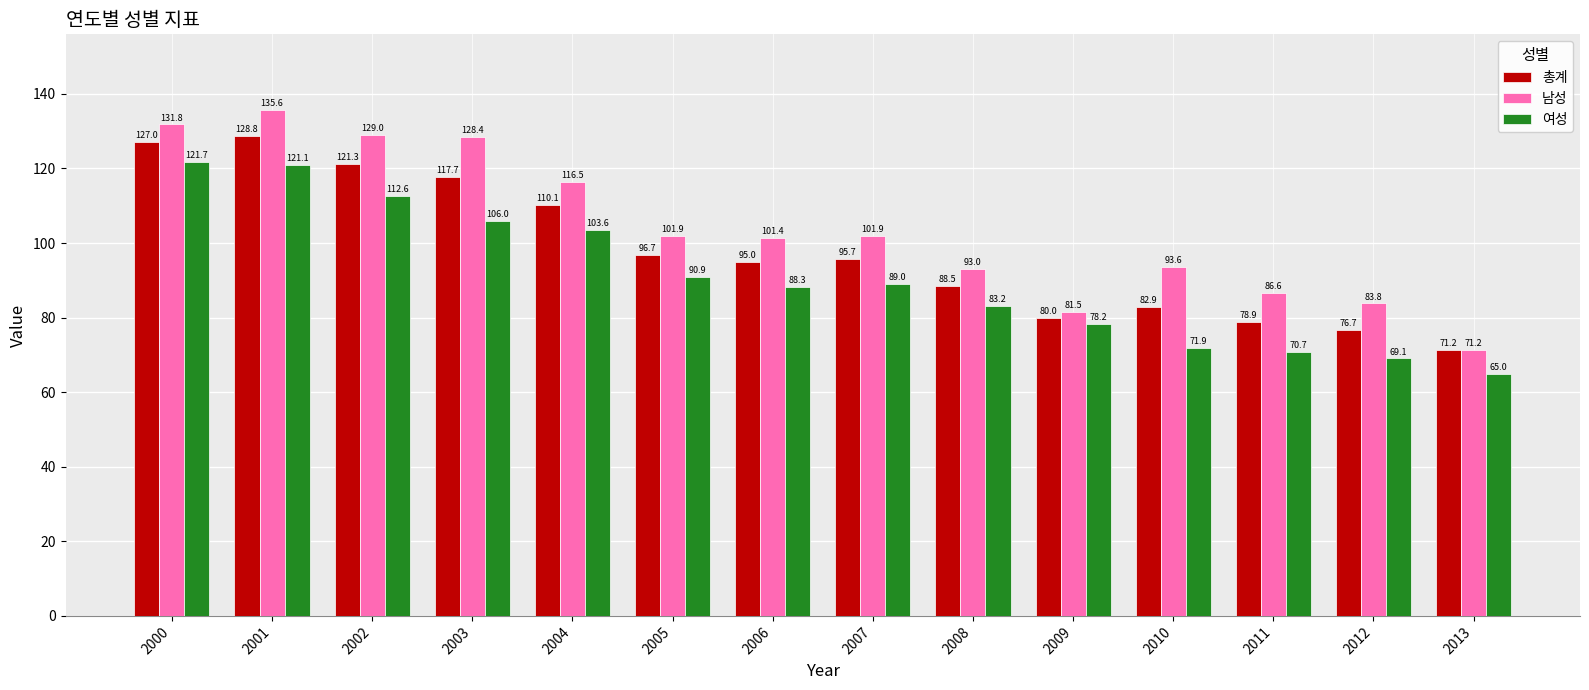

Rank the series by their average value, from highest to lowest.

남성, 총계, 여성